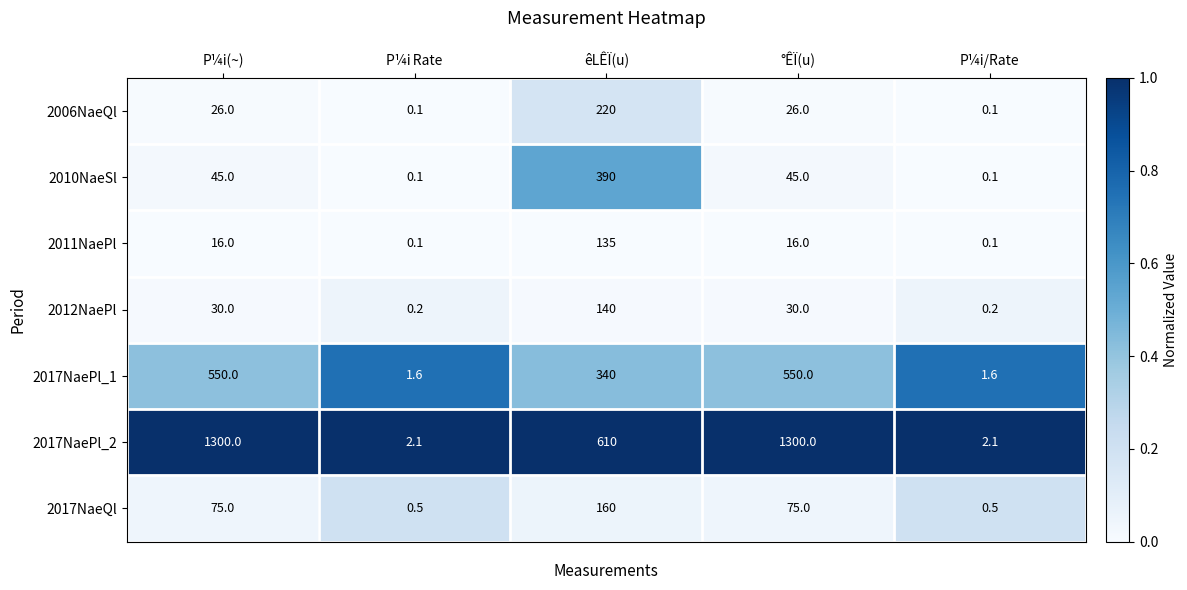

What is the difference between the highest and lowest values at P¼i(~)?

1284.0